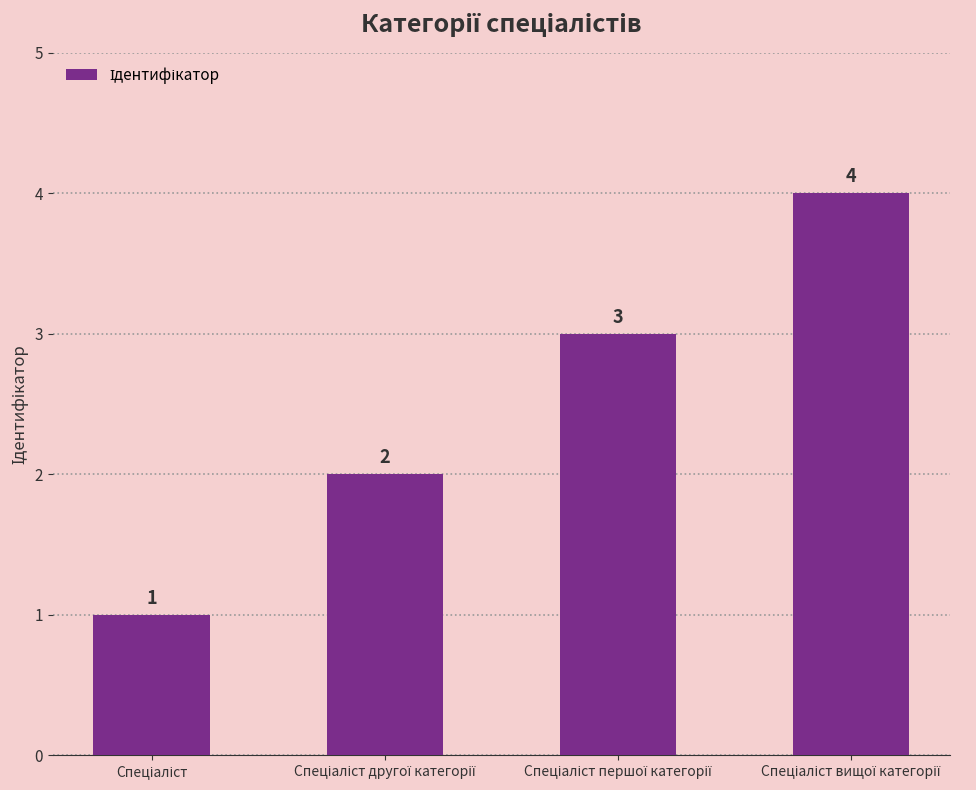

What is the value of the 2nd bar from the left?

2